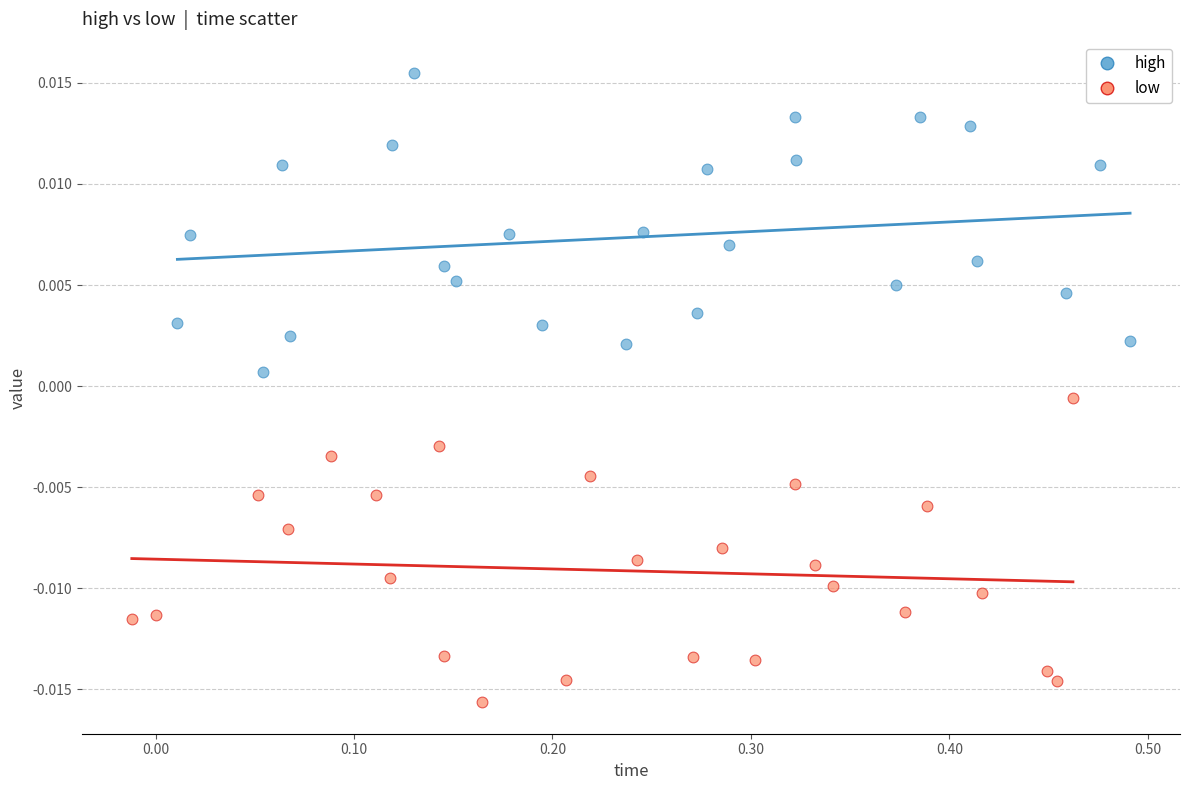

Which series contains the lowest Y value?

low